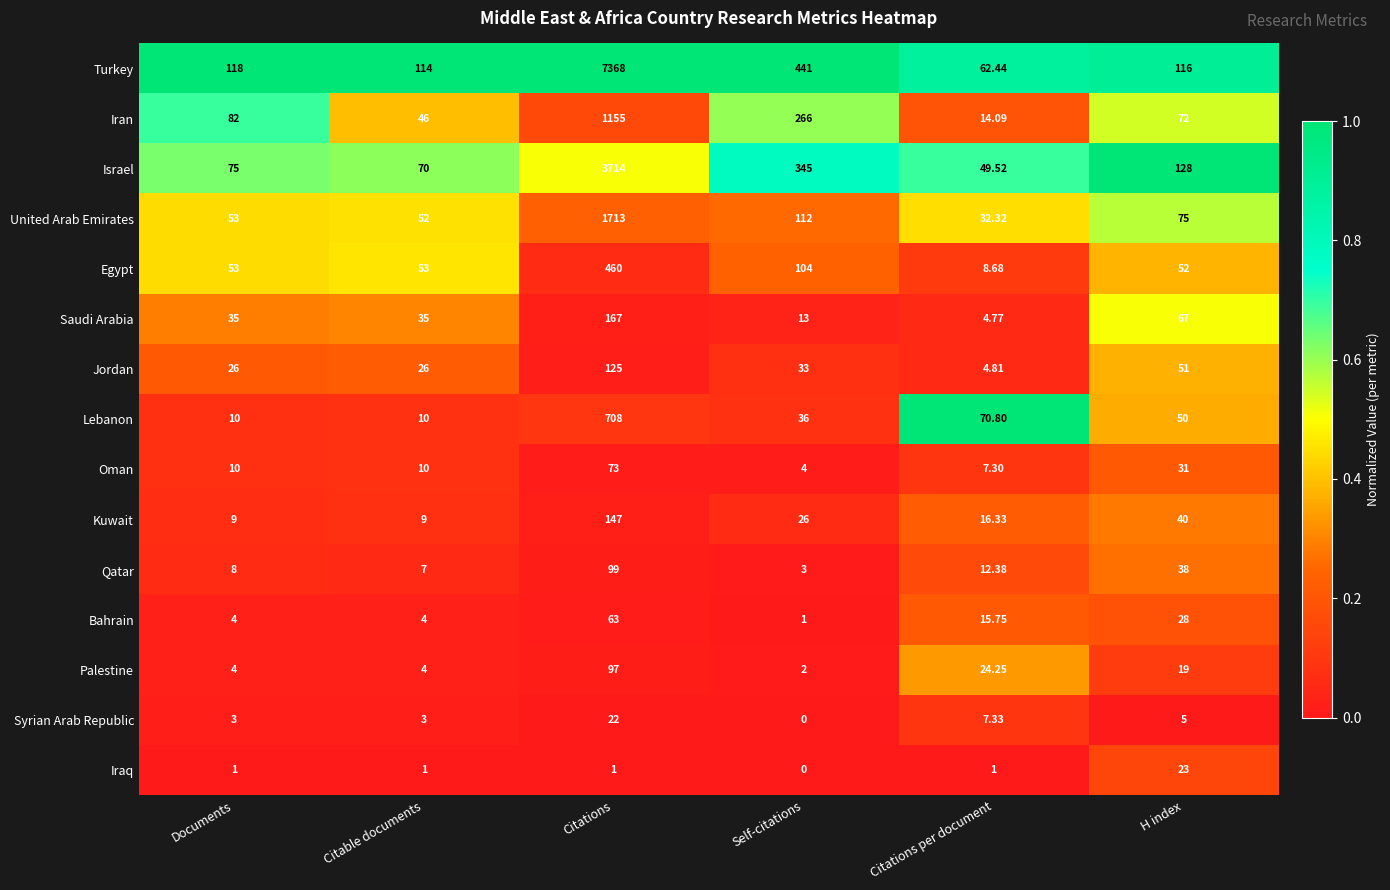

Rank the series at H index from highest to lowest value.

Israel, Turkey, United Arab Emirates, Iran, Saudi Arabia, Egypt, Jordan, Lebanon, Kuwait, Qatar, Oman, Bahrain, Iraq, Palestine, Syrian Arab Republic